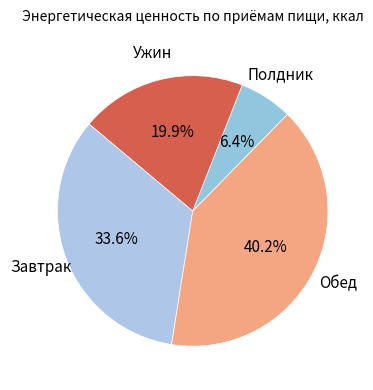

Does any single category account for the majority?

No